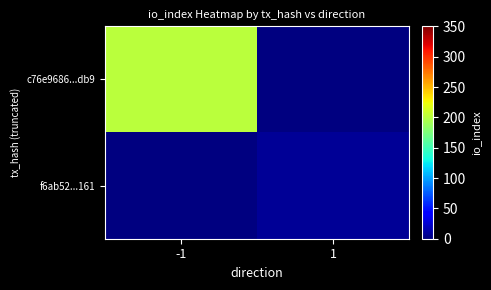

The value of f6ab52...161 at 1 is 7.0. True or false?

True